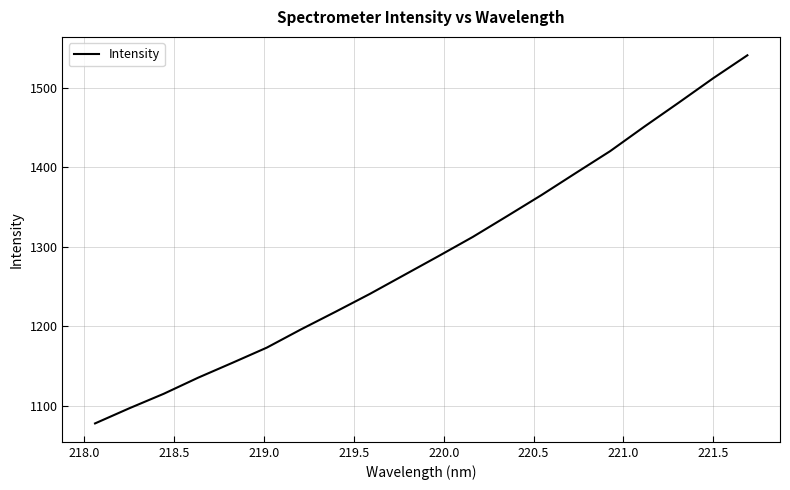

What is the maximum value shown in the chart?

1540.8